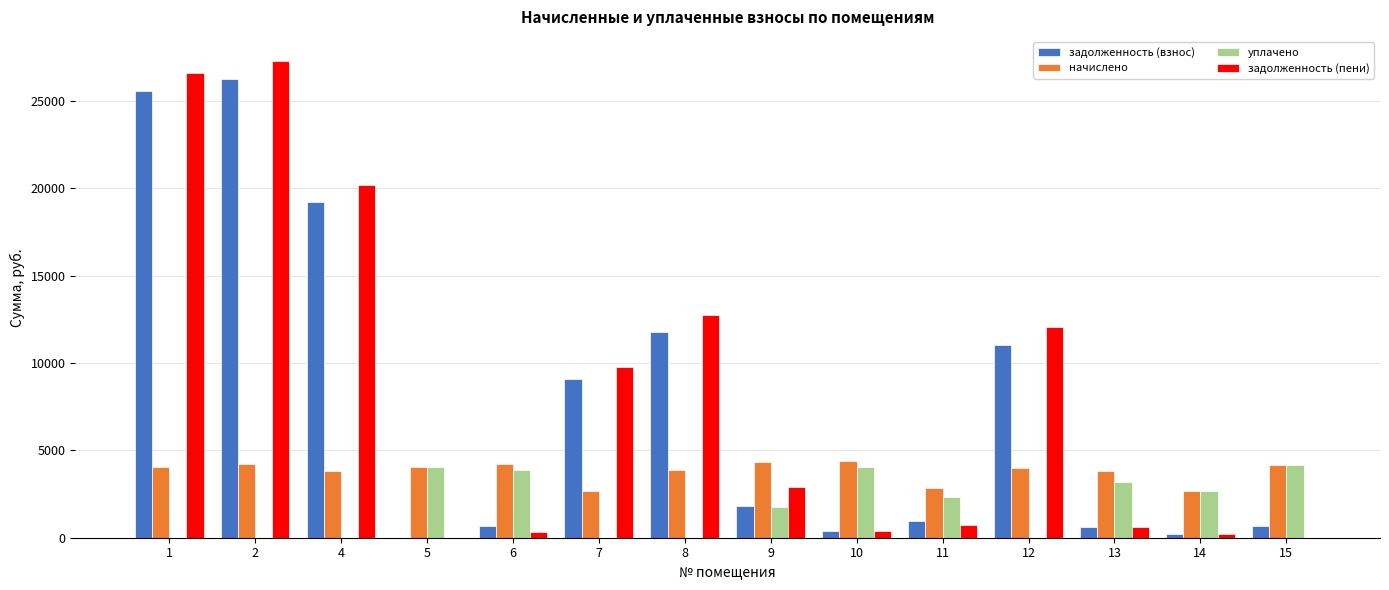

What is the sum of all задолженность (пени) values?

113844.8